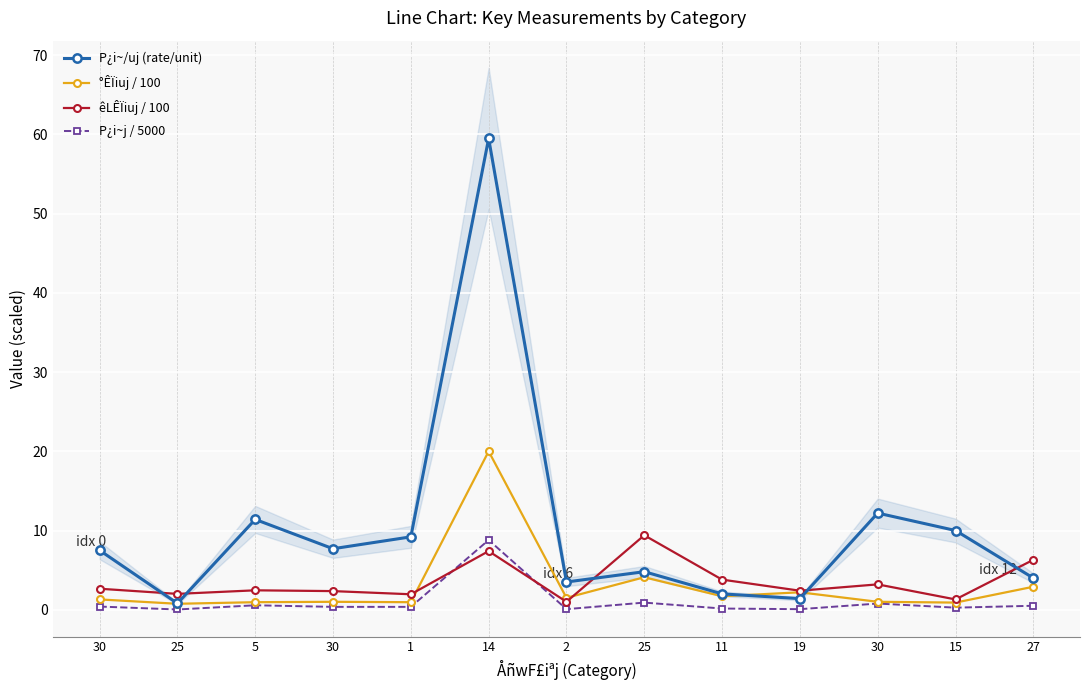

Where is êLÊÏiuj / 100 nearest to the value 5?

11